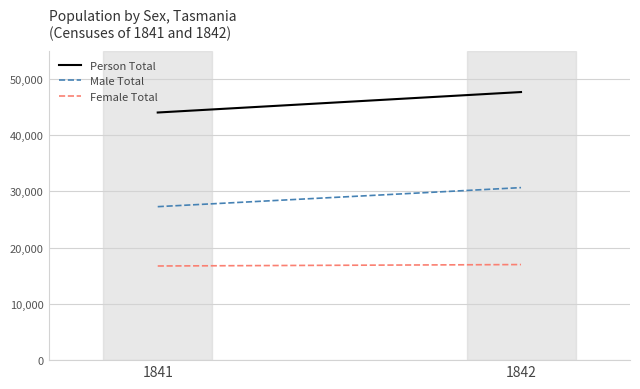

What is the sum of the Male Total values at 1842 and 1841?

57955